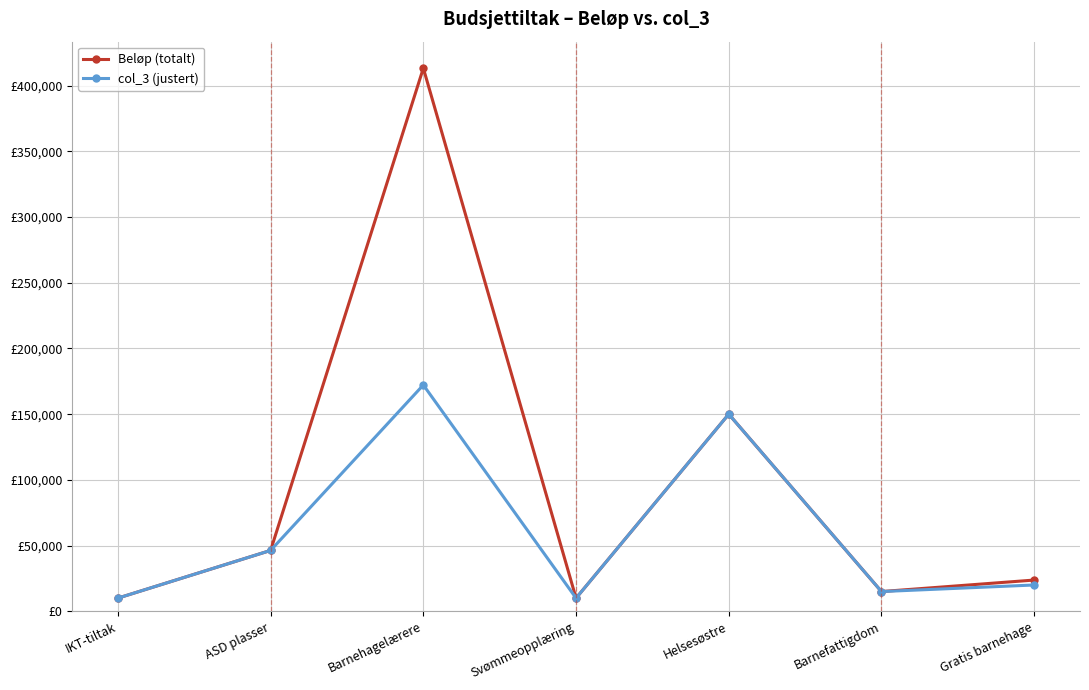

What are all the series names shown in the legend?

Beløp (totalt), col_3 (justert)